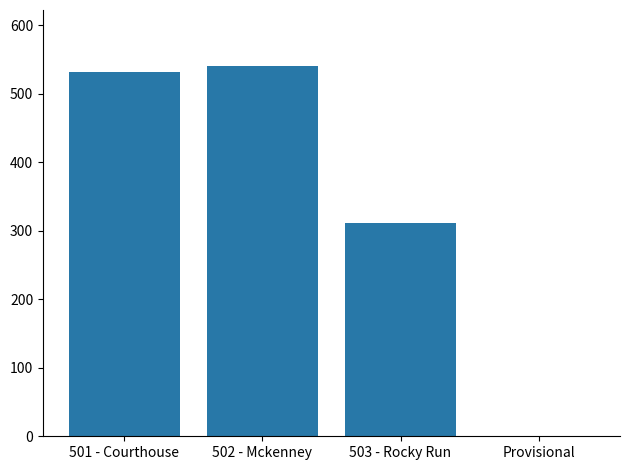

What is the change in value from 501 - Courthouse to 502 - Mckenney?

+10